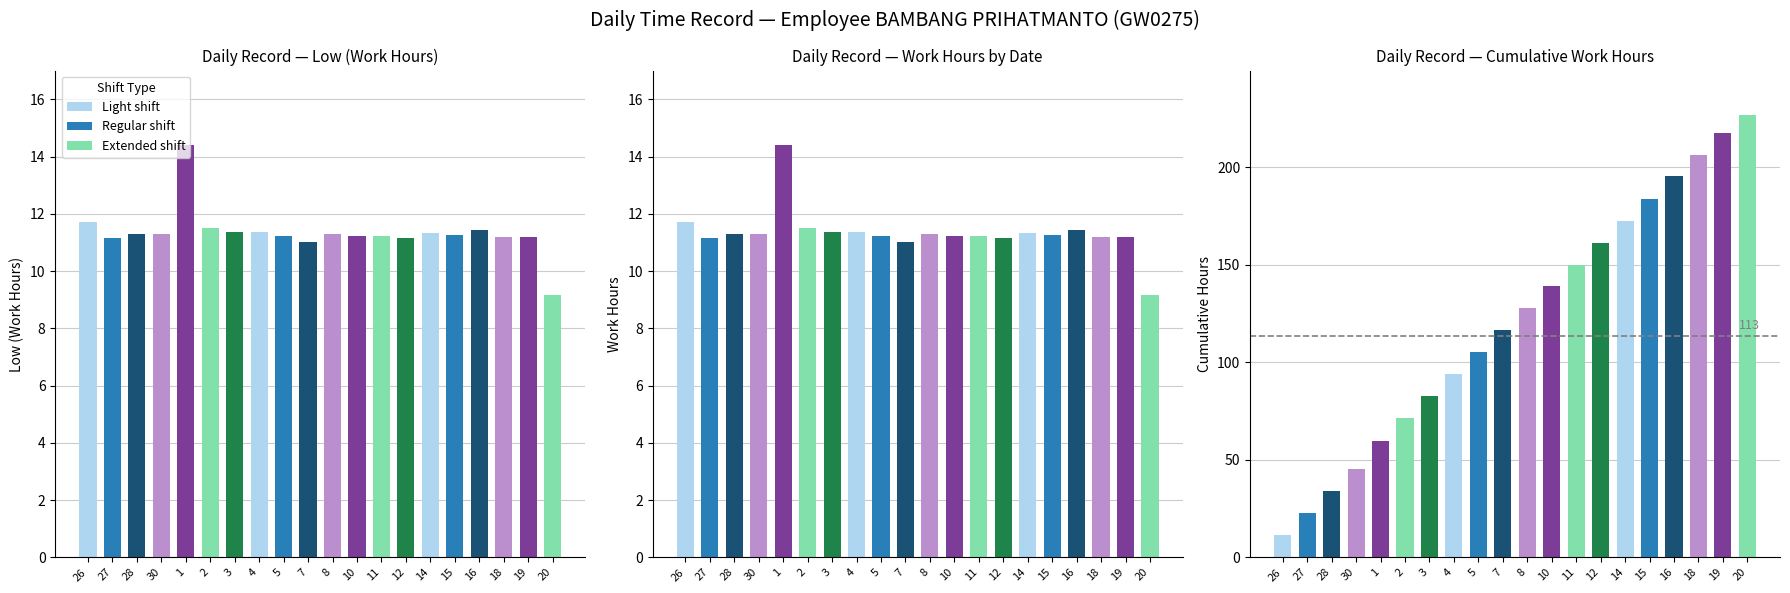

List the labels in order of value, largest first.

1, 26, 2, 16, 3, 4, 14, 30, 28, 8, 15, 5, 10, 11, 18, 19, 12, 27, 7, 20